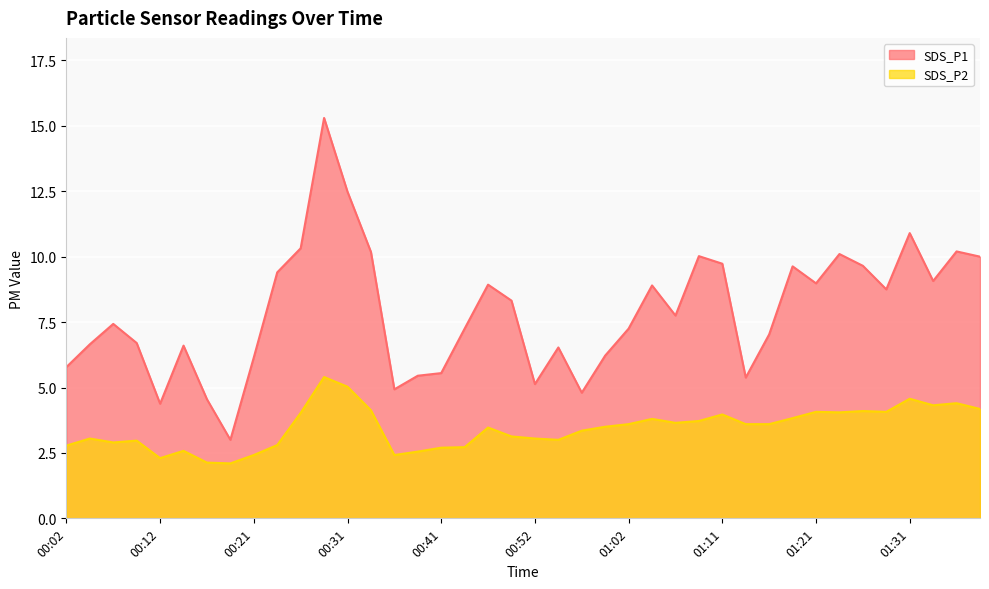

Where is the first local maximum for SDS_P1?

00:07